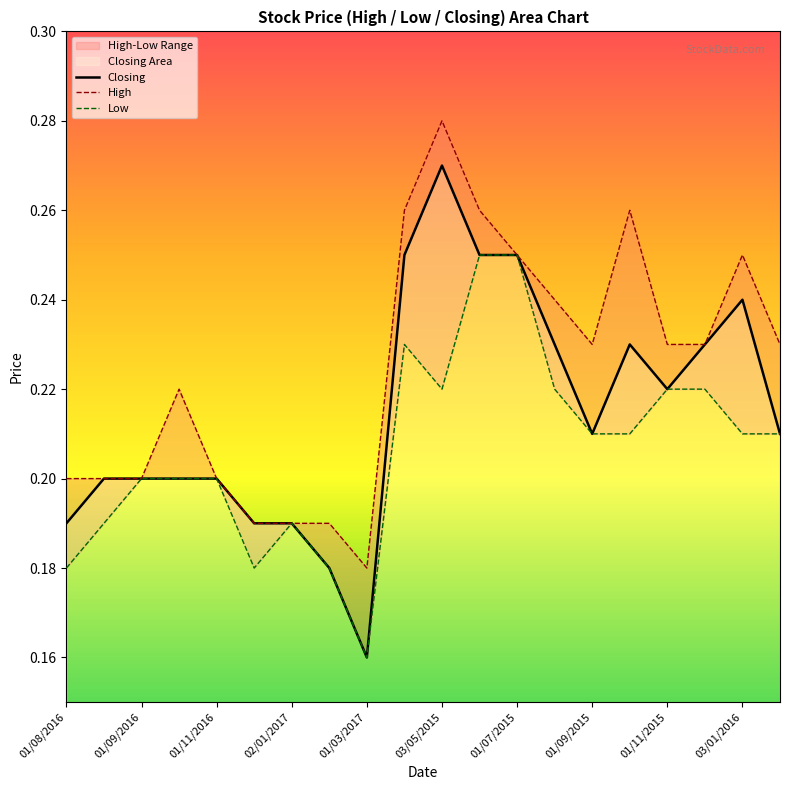

At which label does Closing reach its minimum?

01/03/2017